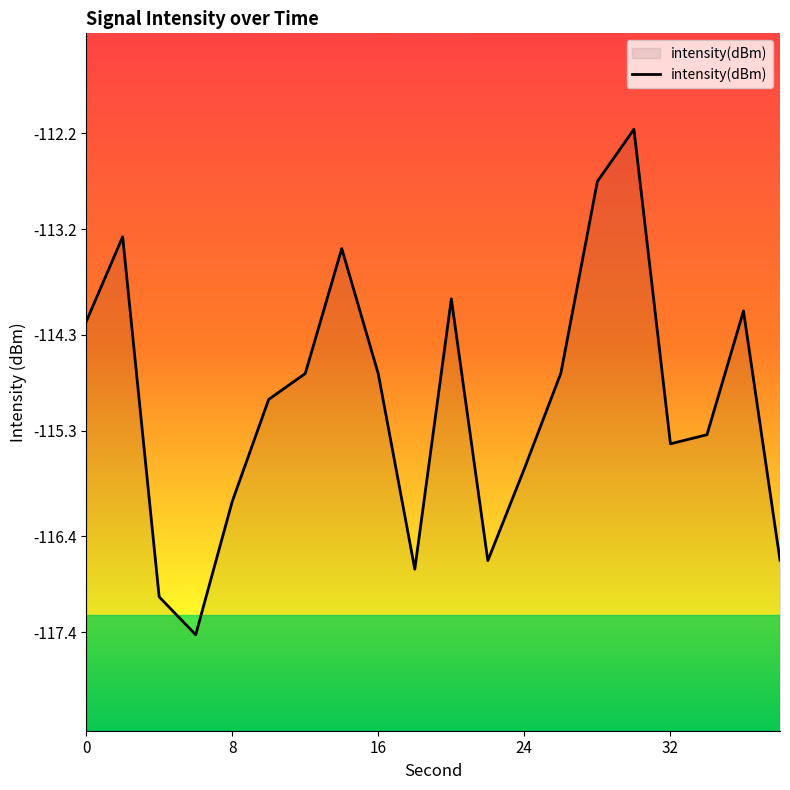

What is the difference between the second highest and second lowest values?

4.3